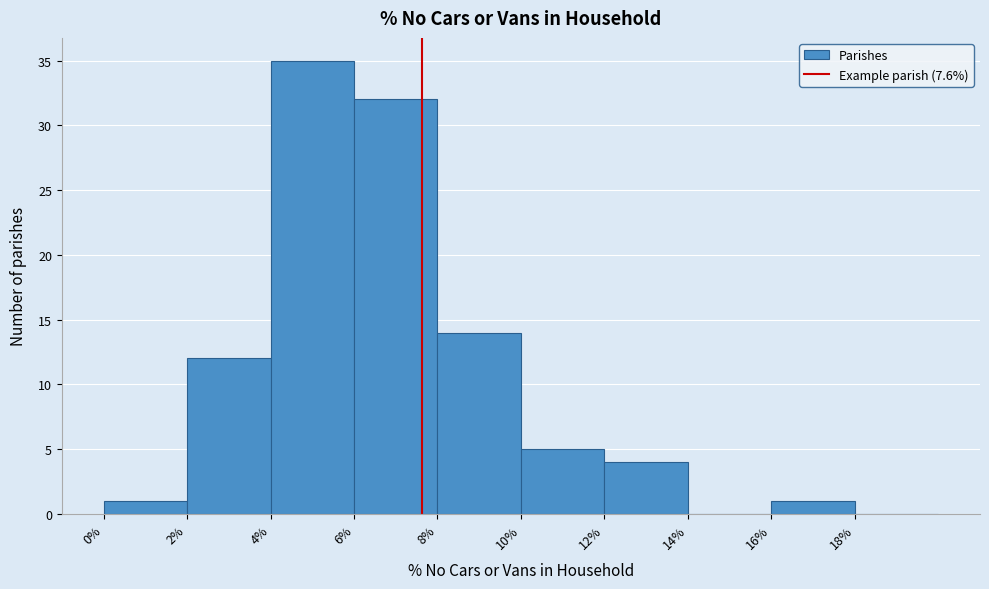

Over which range of the x-axis is the bar tallest?

4 to 6